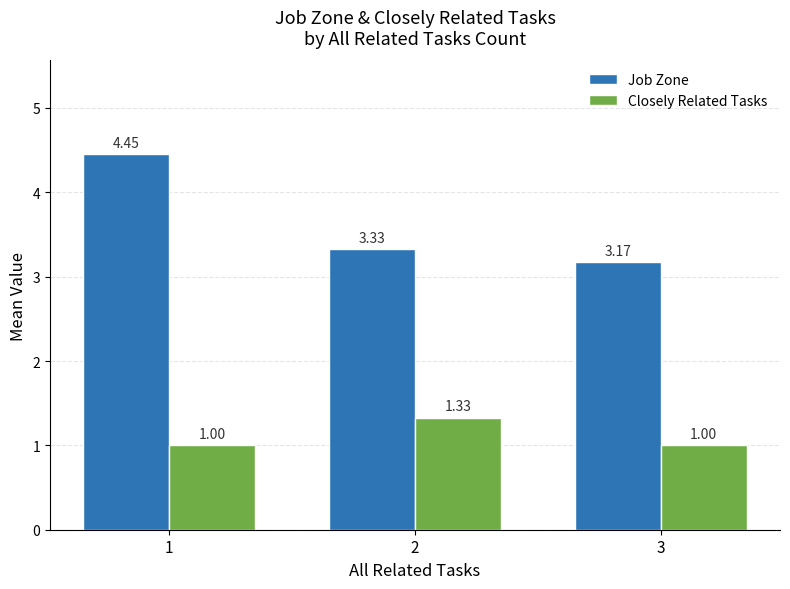

What is the sum of the Closely Related Tasks values at 3 and 2?

2.3